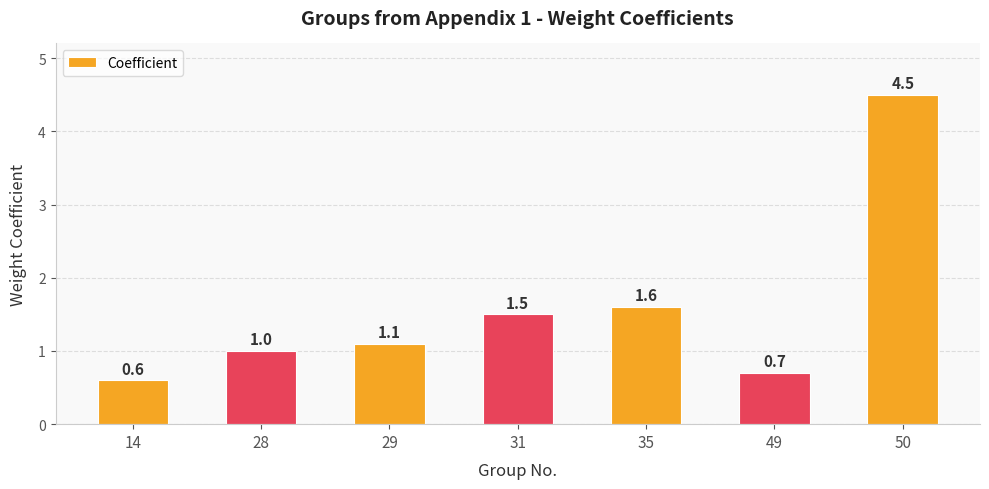

How many bars are there in total?

7